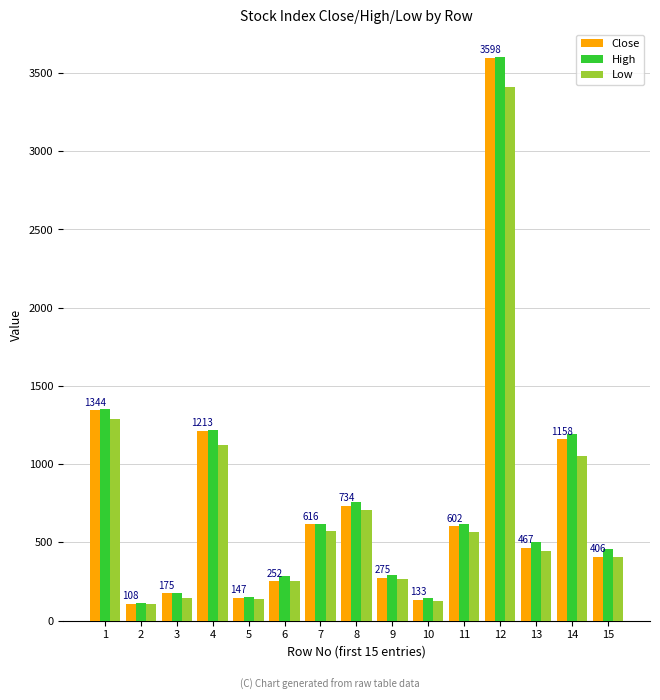

Which series has the largest range (max minus min)?

Close